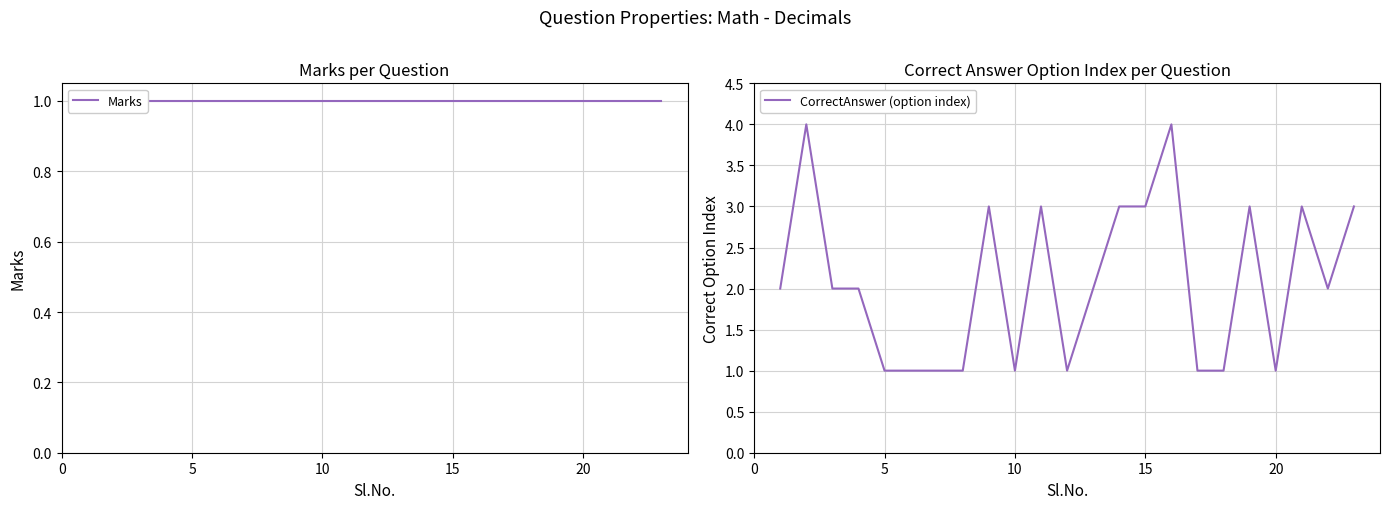

What is the highest value of the CorrectAnswer (option index) series?

4